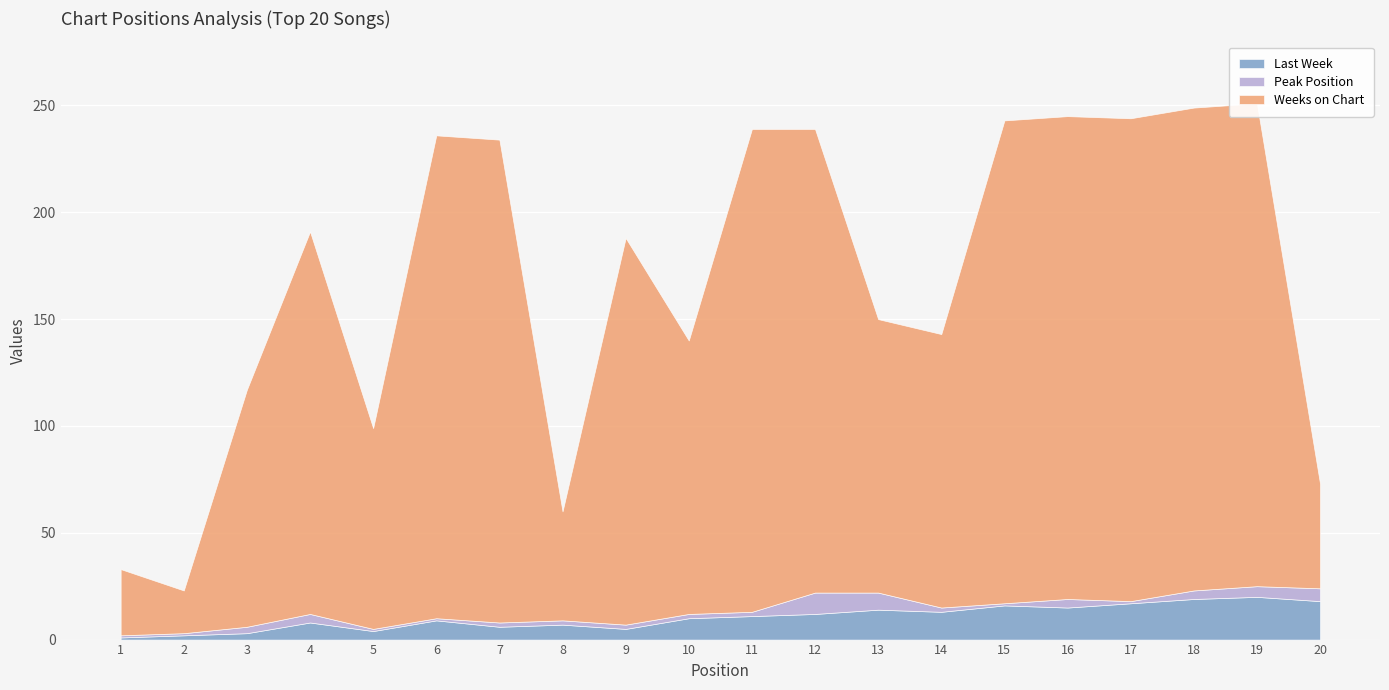

Rank the series by their maximum value, from highest to lowest.

Weeks on Chart, Last Week, Peak Position